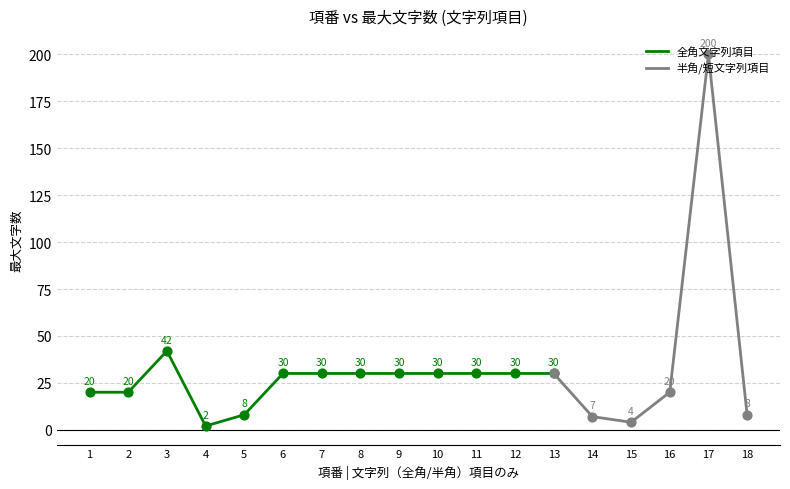

What is the ratio of the value at 4 to the value at 9?

0.1